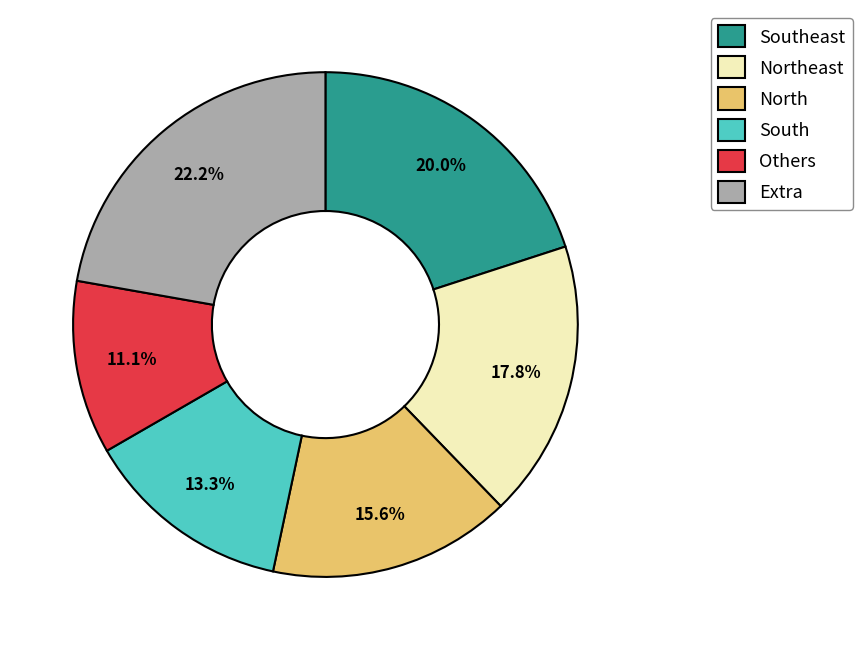

What is the smallest slice in the pie chart?

Others